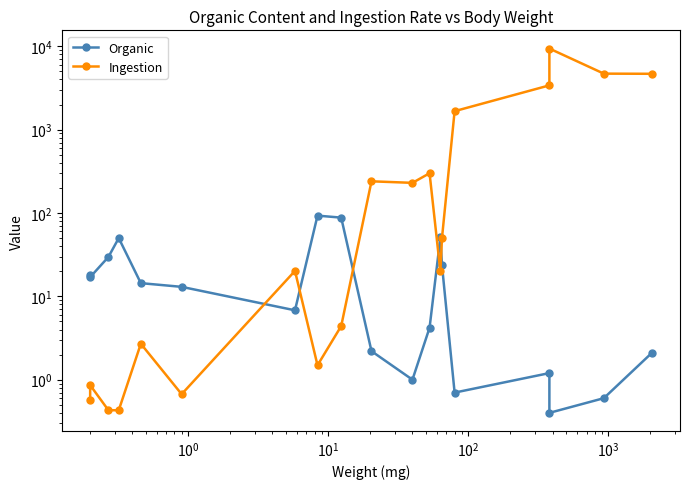

List the series in order of their overall mean, highest first.

Ingestion, Organic